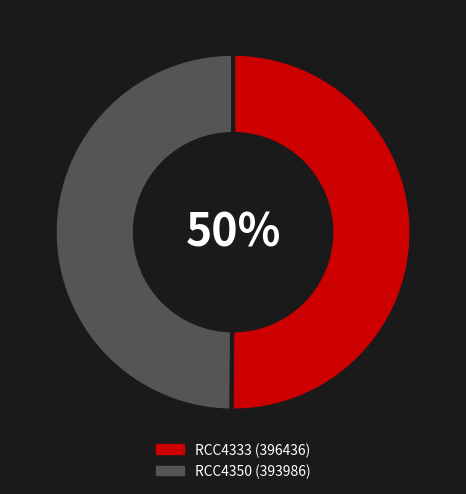

True or false: RCC4350 accounts for 50% of the total.

True